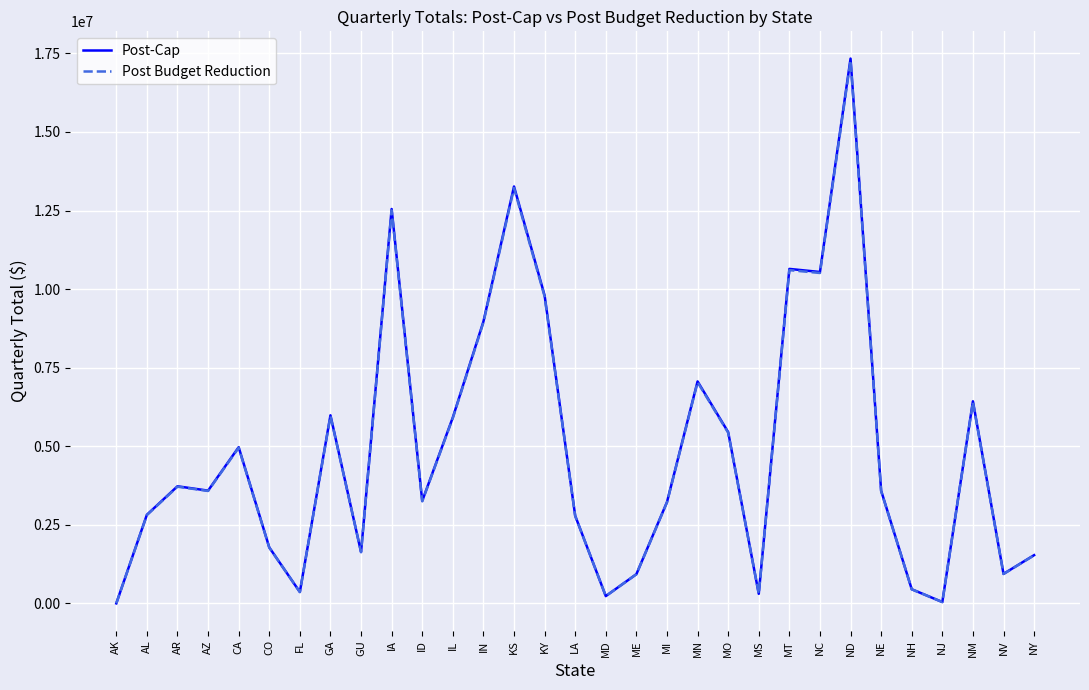

Where is Post Budget Reduction nearest to the value 8636192?

IN